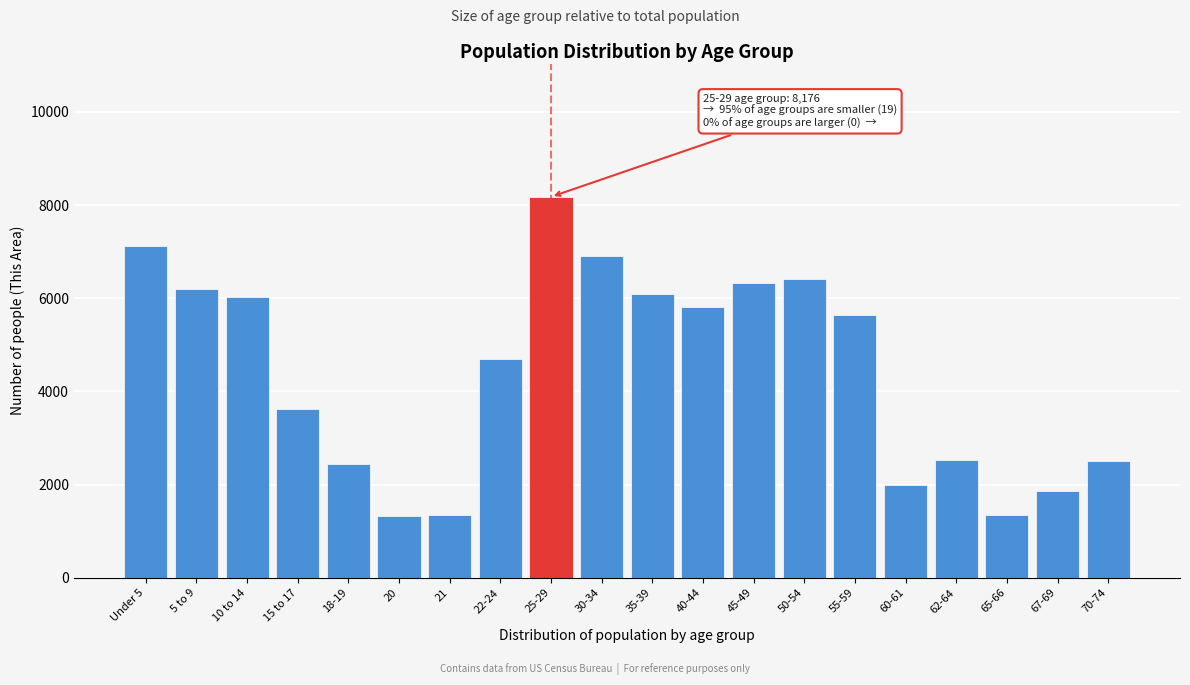

What is the label of the 19th bar from the left?

67-69